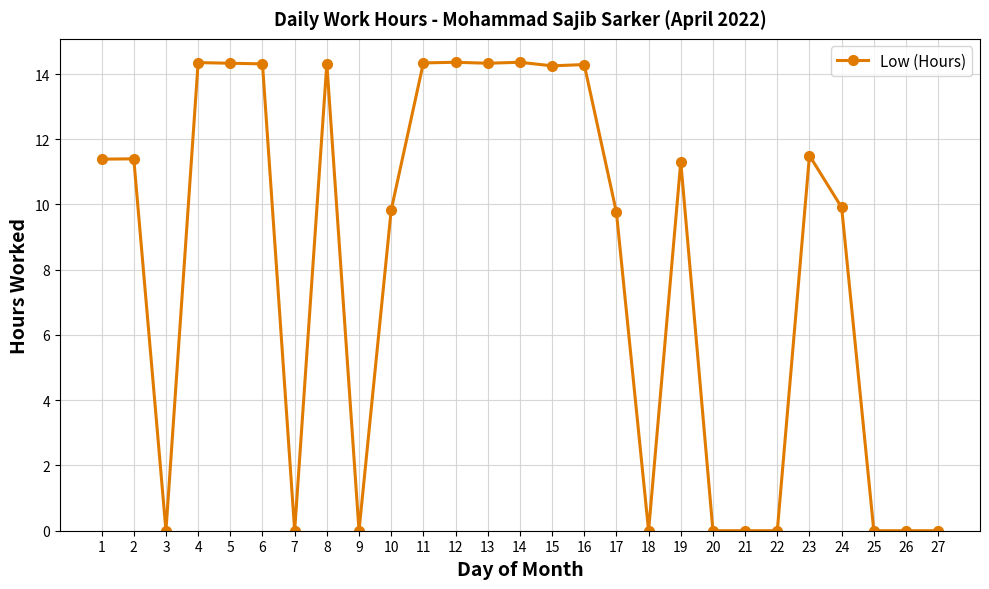

What is the sum of all values?

218.3